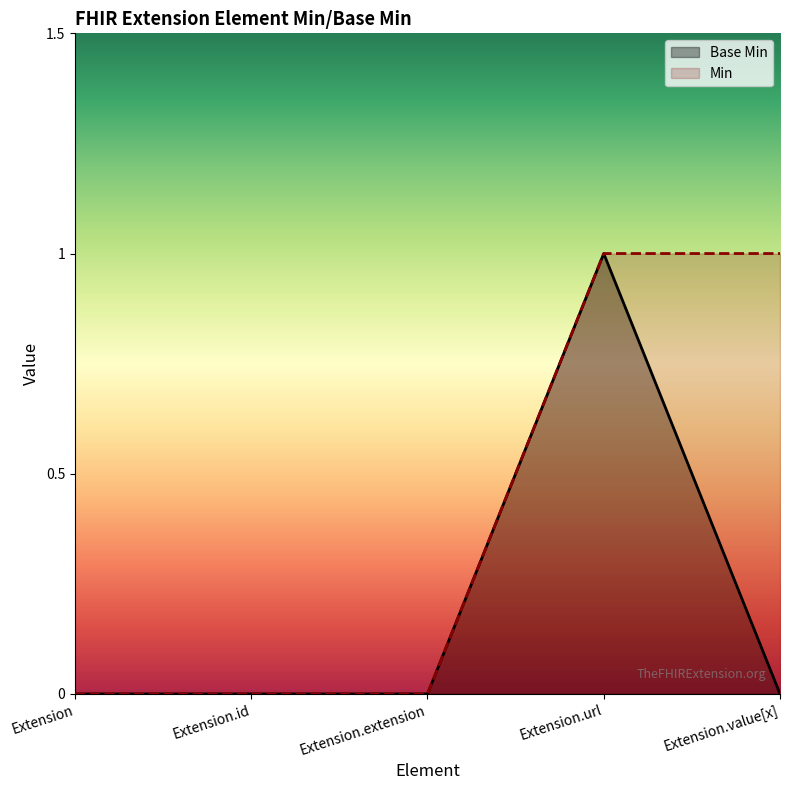

What are all the series names shown in the legend?

Base Min, Min